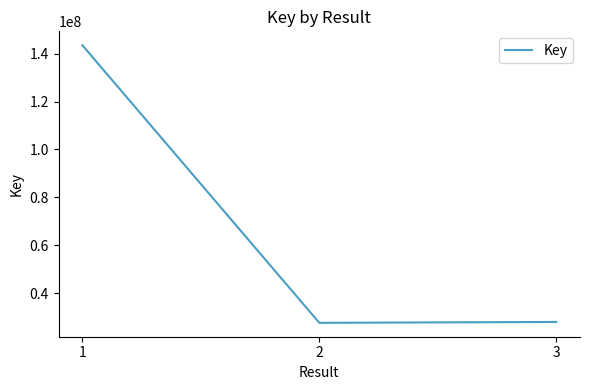

What is the change in value from 1 to 3?

-115638761